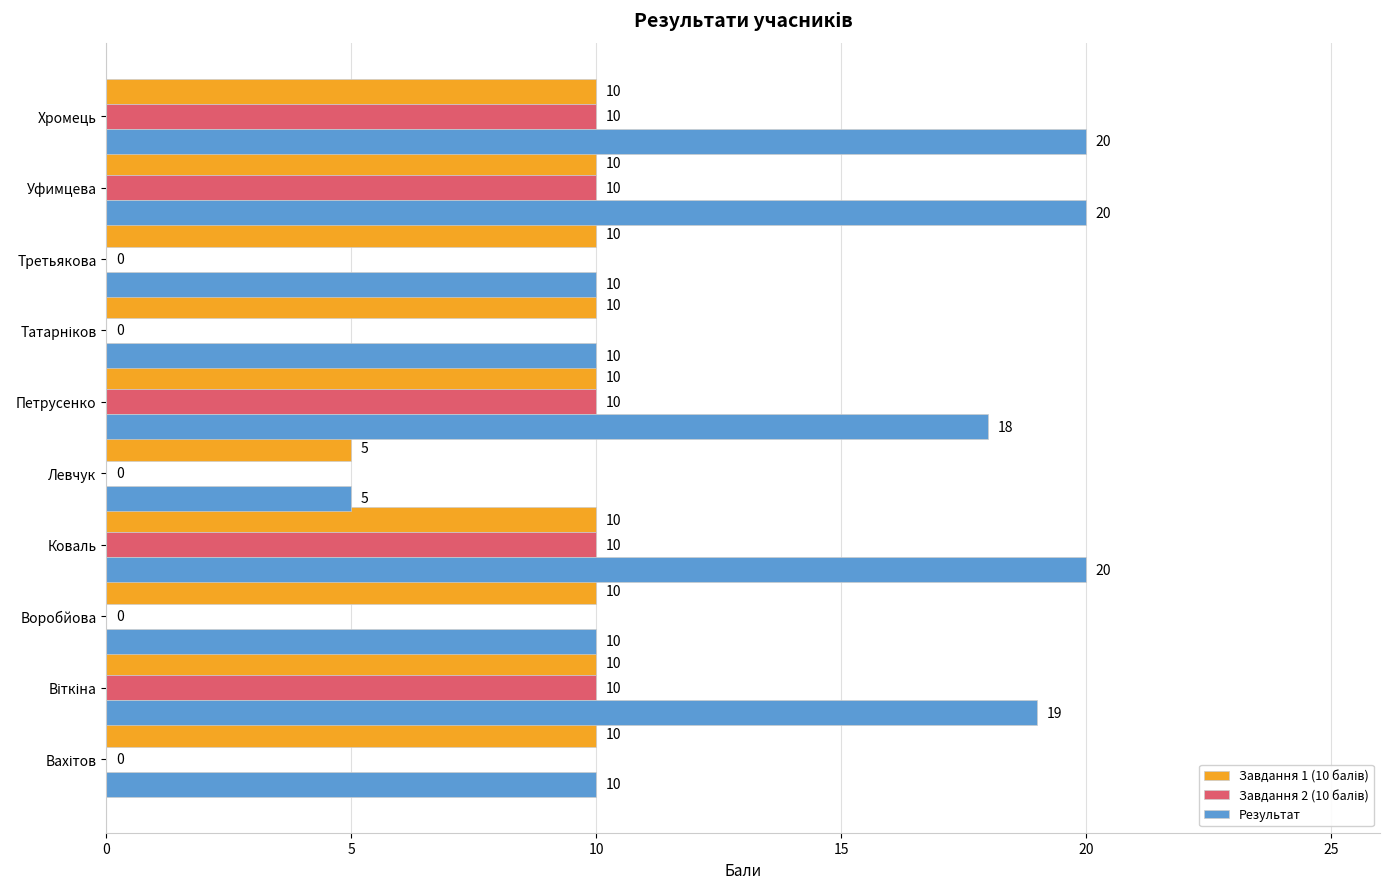

What is the greatest value displayed?

20